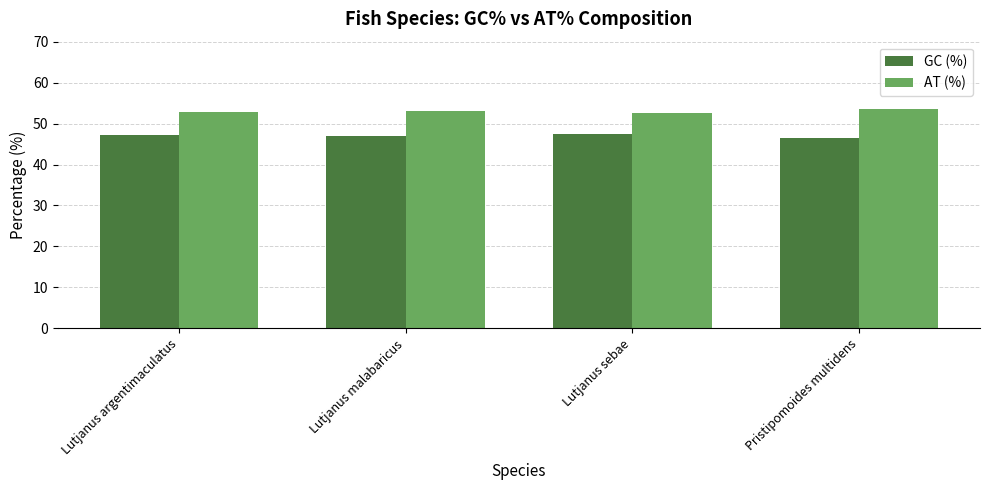

True or false: GC (%) has a value of 79.4 at Pristipomoides multidens.

False